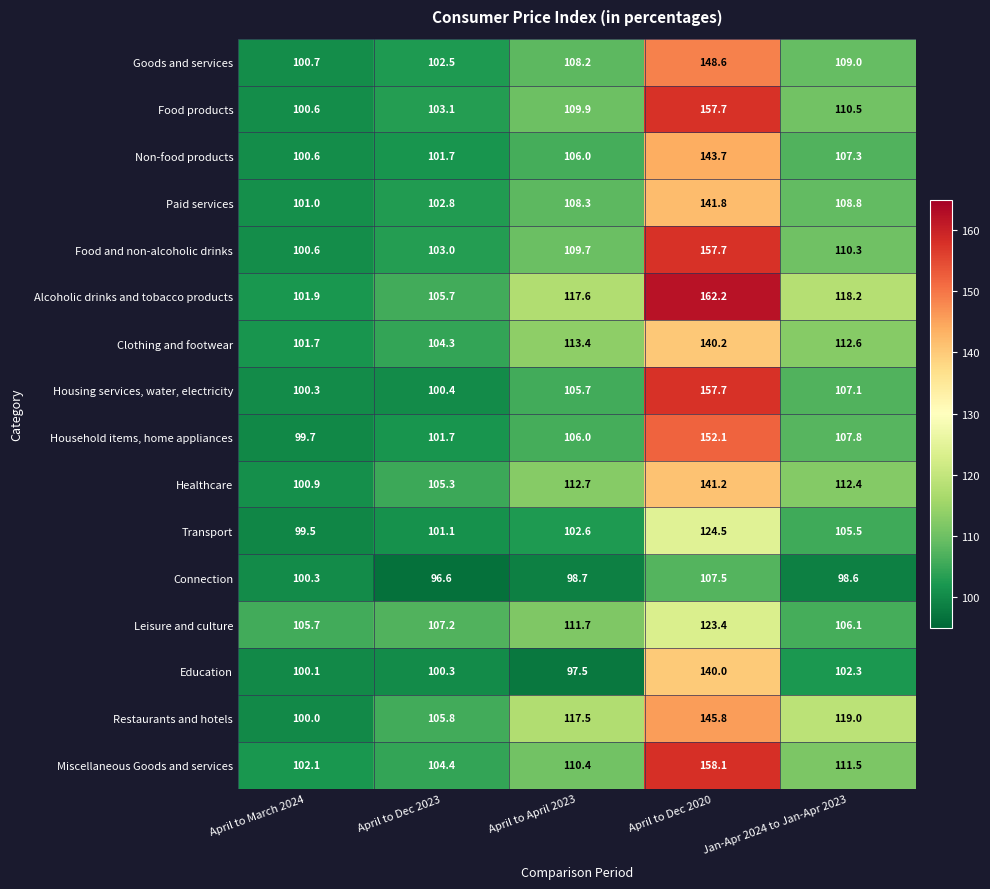

The Miscellaneous Goods and services series shows 68.8 at April to April 2023. True or false?

False